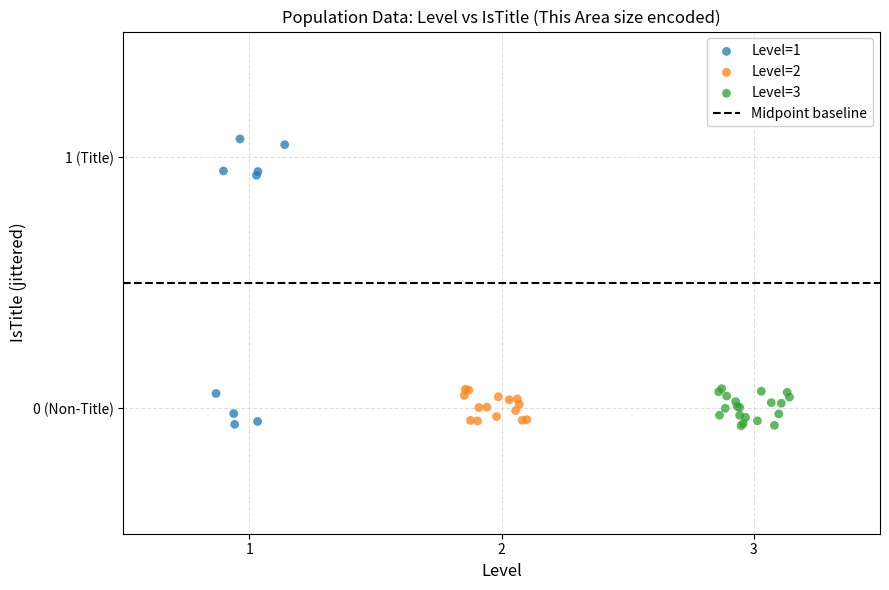

Which series reaches the maximum Y coordinate?

Level=1